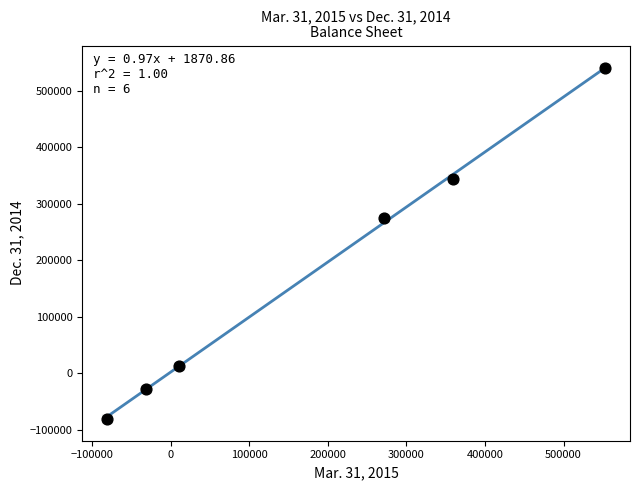

What Y value in the scatter plot is closest to 230325?

274733